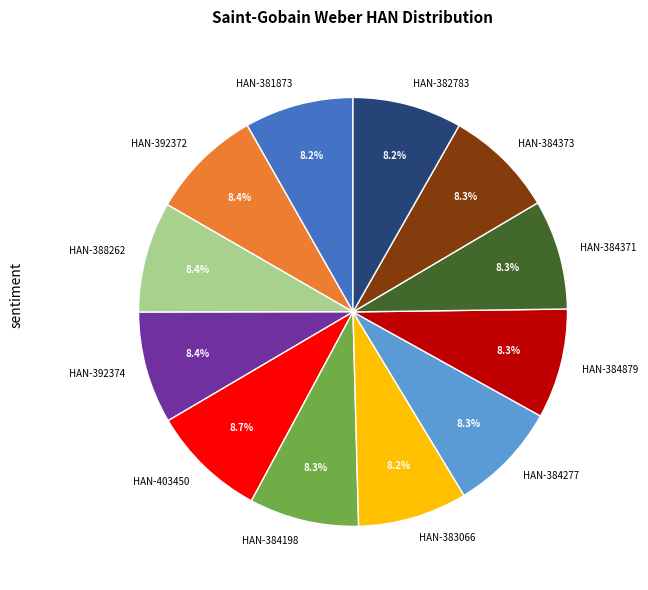

What percentage do HAN-403450 and HAN-384277 together represent?

17.0%